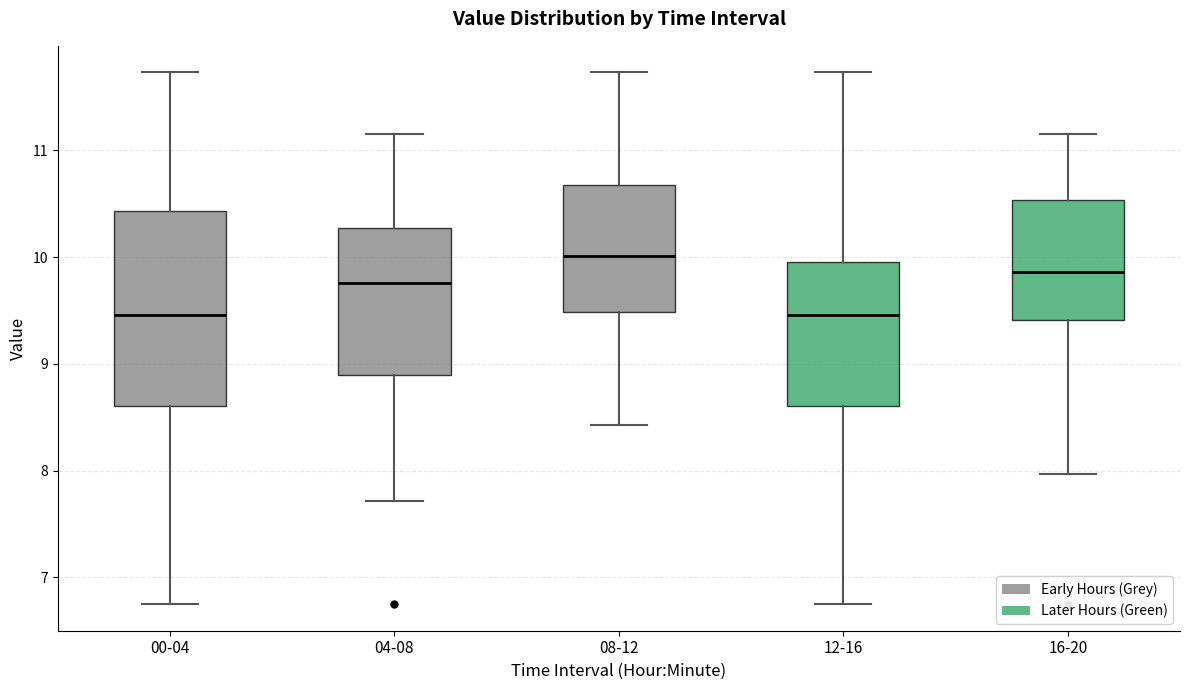

Where does the median line of the box for 00-04 sit on the y-axis? The values are not printed on the chart, so give them approximately, as read against the axis.

9.5